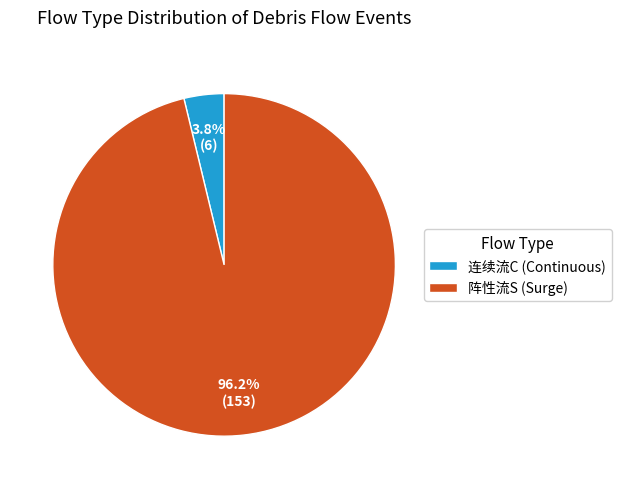

Is it true that 连续流C is 4% of the pie?

True